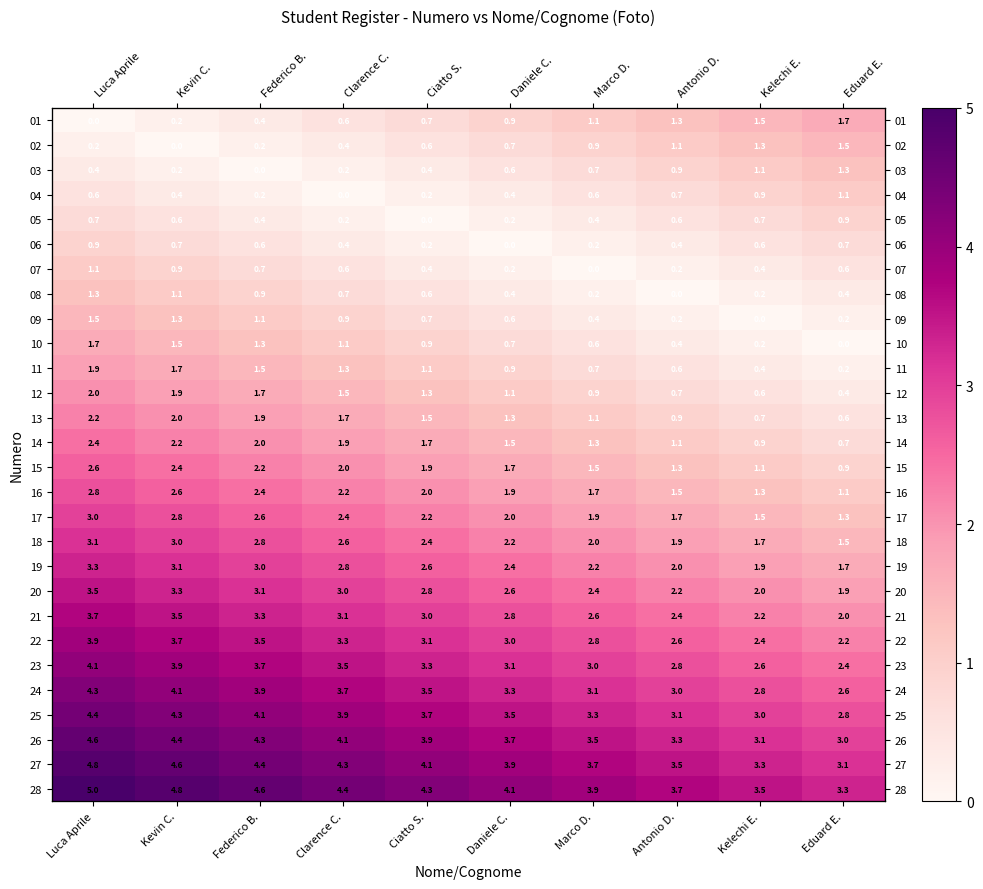

Between Kevin C. and Eduard E., which series saw the biggest shift?

19